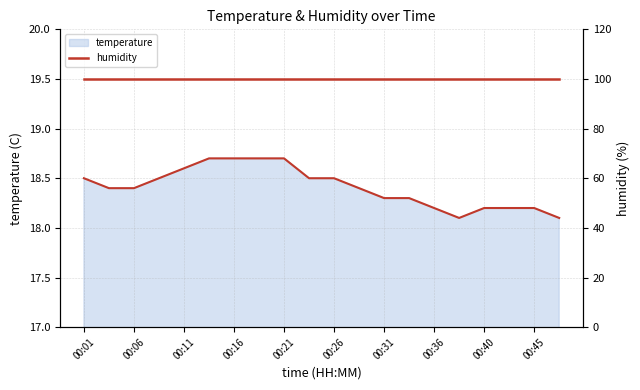

What is the maximum value shown in the chart?

18.7